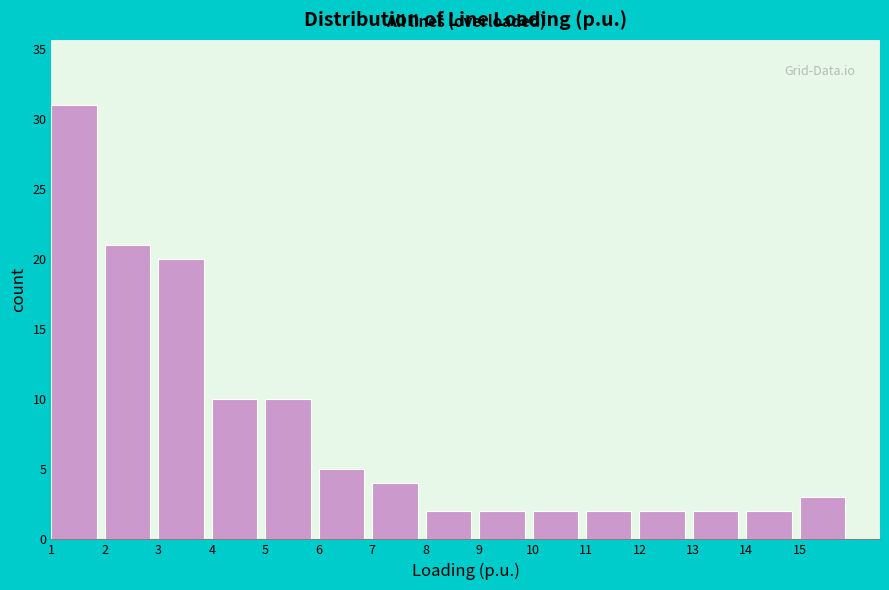

Reading left to right, list every bar in this chart as the range it spans on the x-axis followed by its height. The values are not printed on the chart, so give them approximately, as read against the axis.

1 to 2: 31
2 to 3: 21
3 to 4: 20
4 to 5: 10
5 to 6: 10
6 to 7: 5
7 to 8: 4
8 to 9: 2
9 to 10: 2
10 to 11: 2
11 to 12: 2
12 to 13: 2
13 to 14: 2
14 to 15: 2
15 to 16: 3